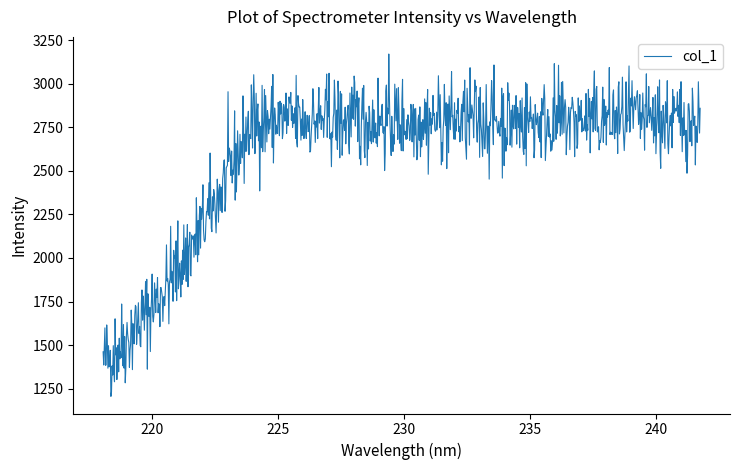

Does the chart display data point markers on the line(s)?

No